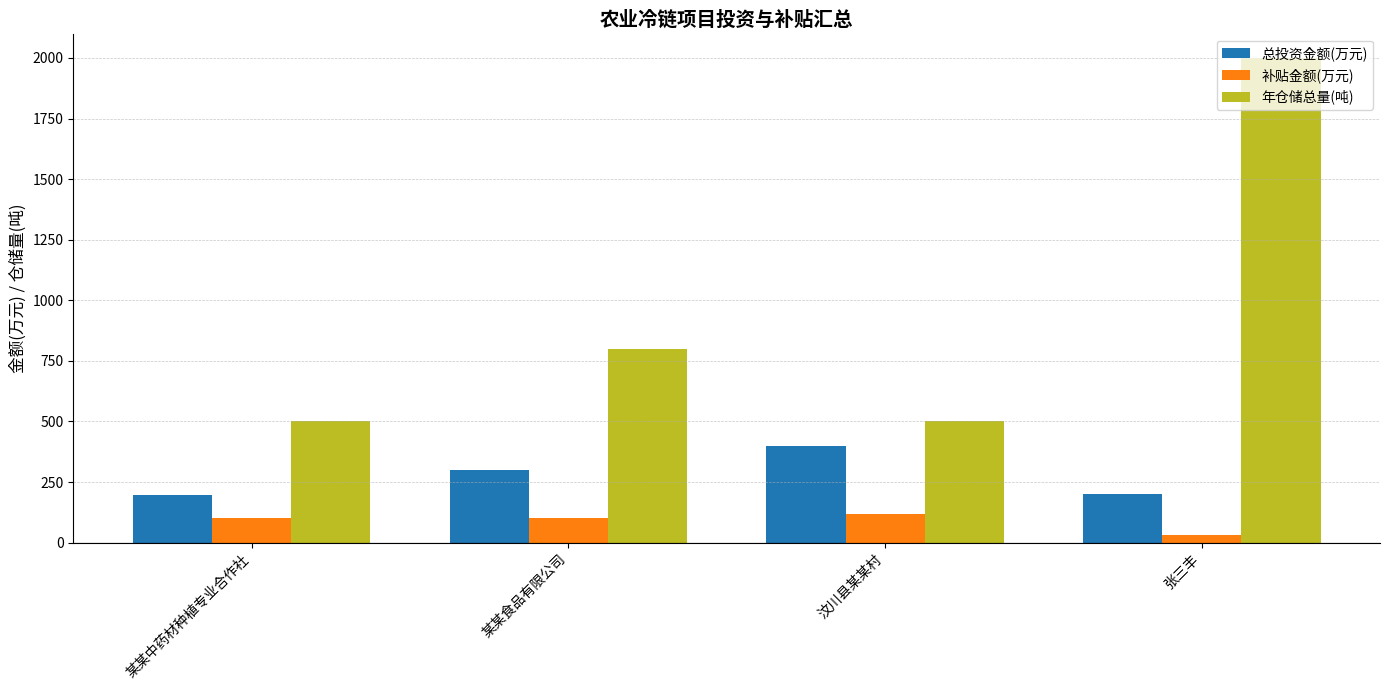

Count the 补贴金额(万元) values in the range 100 to 120.

3